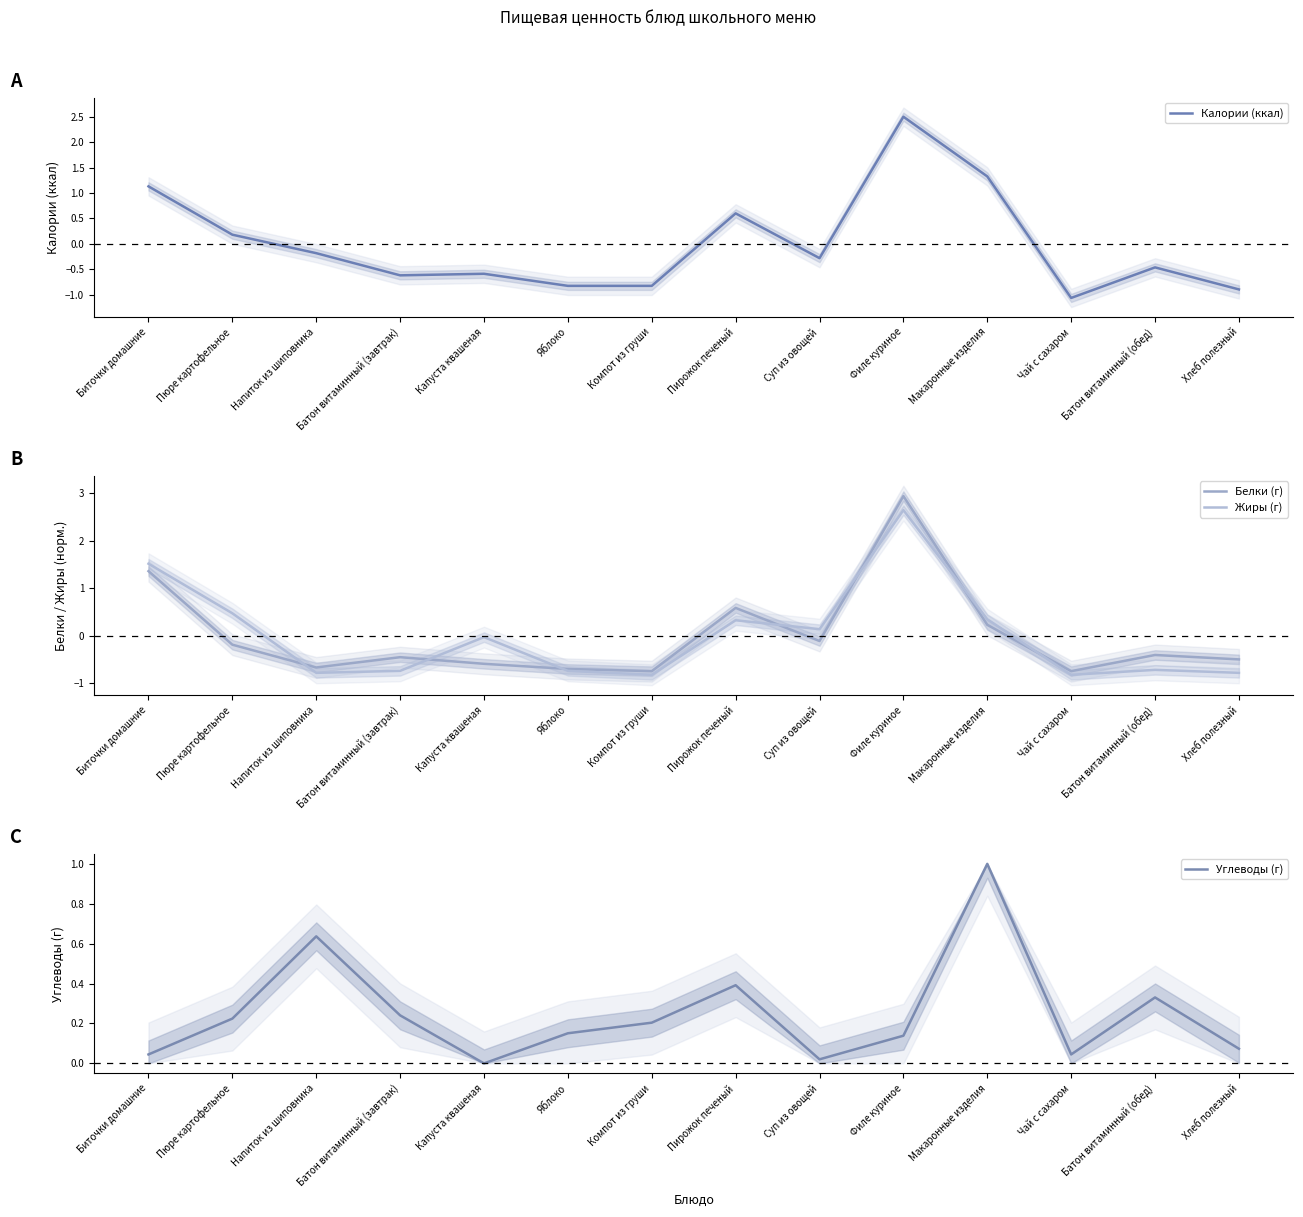

The Углеводы (г) series shows 0.3 at Пюре картофельное. True or false?

False